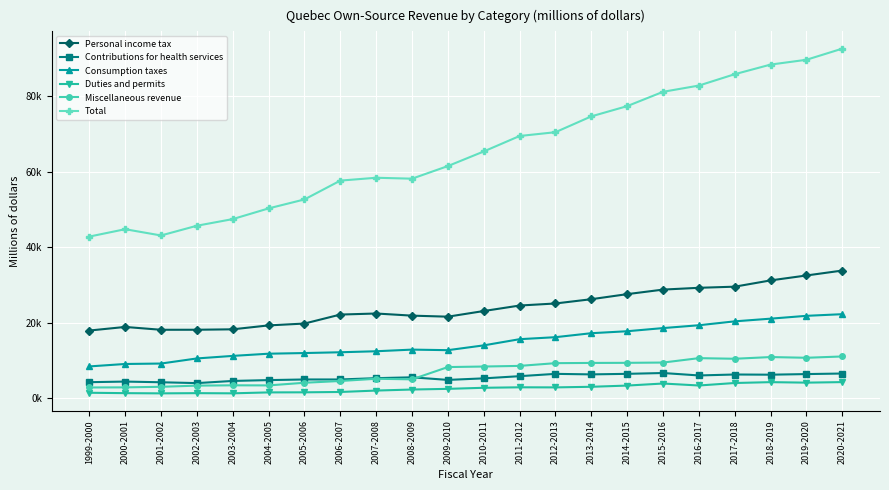

True or false: Consumption taxes has more than 0 interior local peaks.

True